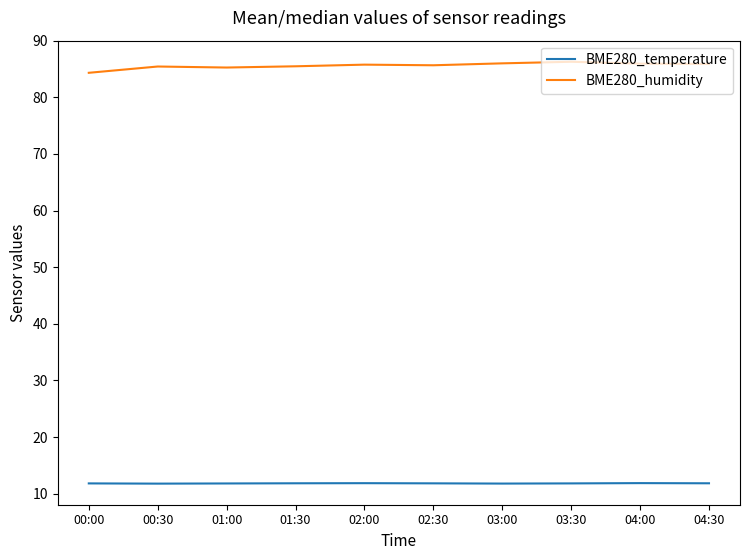

What is the minimum value for BME280_temperature?

11.8